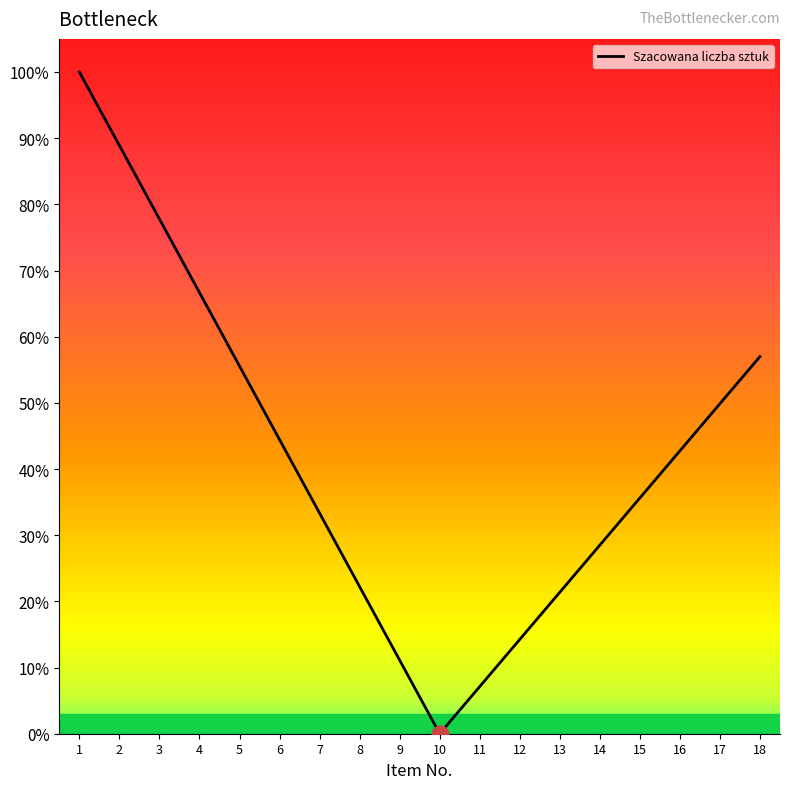

Does the chart display data point markers on the line(s)?

No